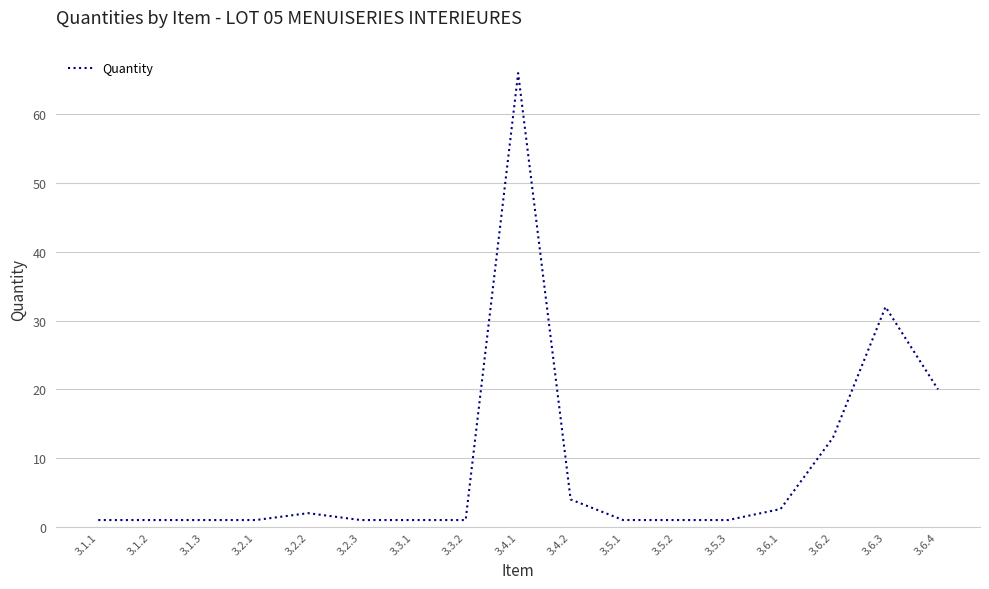

What is the difference between the maximum and minimum values?

65.0